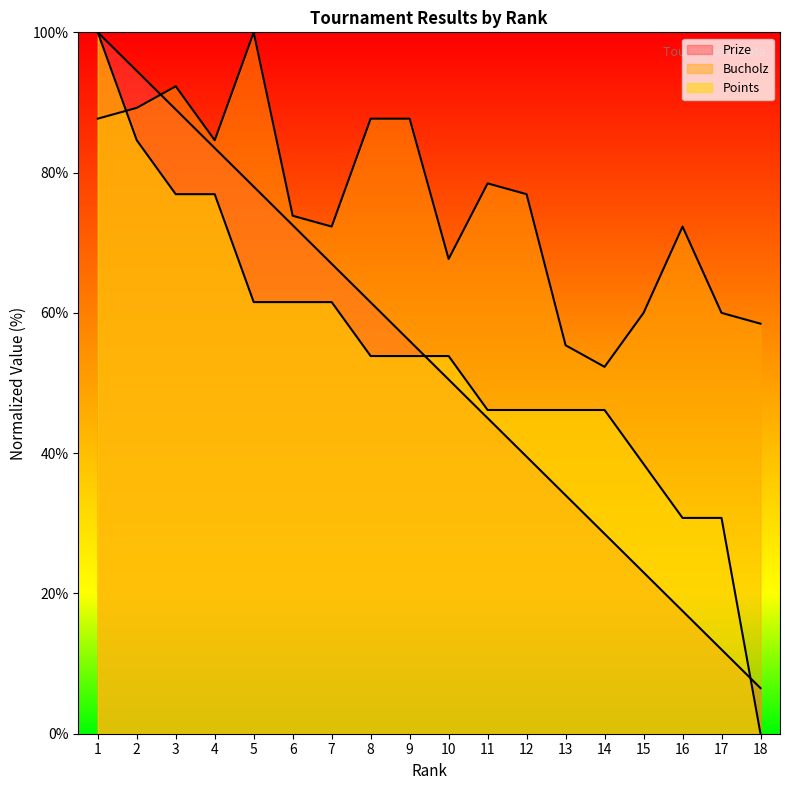

At how many categories does at least one series exceed 56?

16